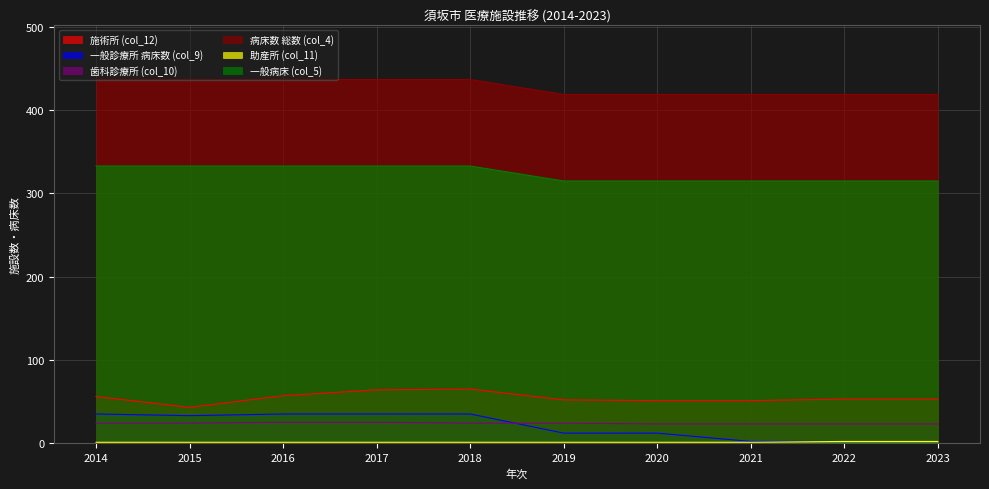

Does the chart have visible grid lines?

Yes